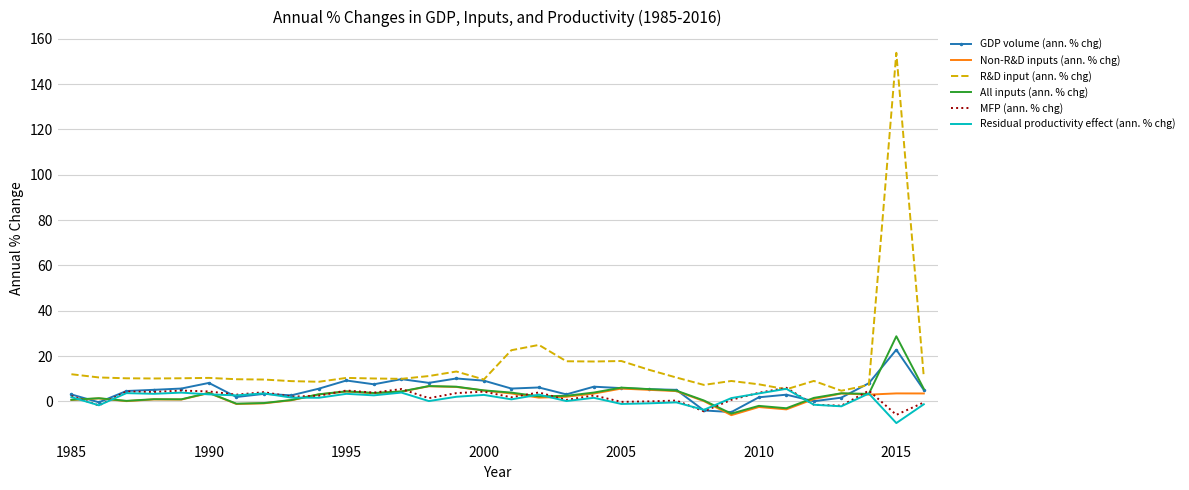

Which series has the widest spread of values?

R&D input (ann. % chg)